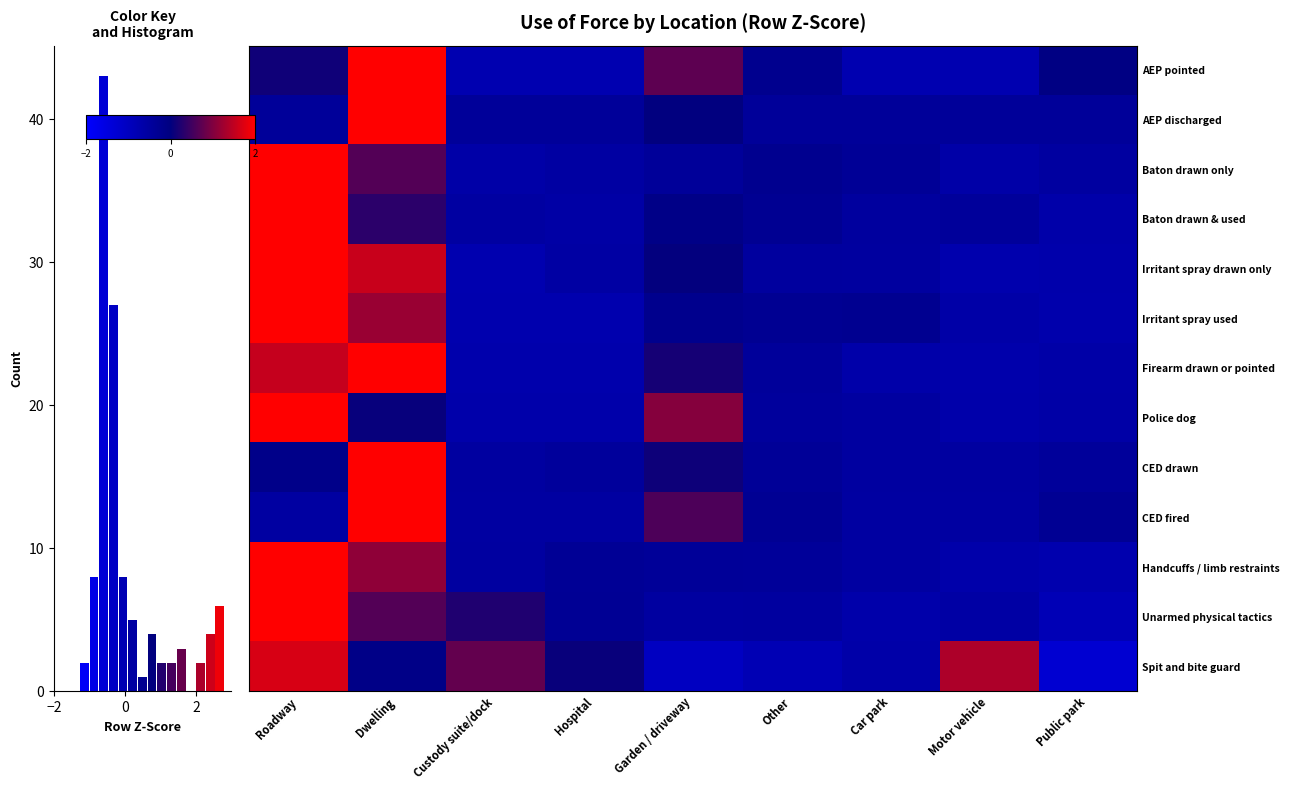

Rank the series by their maximum value, from lowest to highest.

Spit and bite guard, Firearm drawn or pointed, Irritant spray drawn only, Irritant spray used, Police dog, Handcuffs / limb restraints, AEP pointed, Unarmed physical tactics, Baton drawn only, CED fired, Baton drawn & used, CED drawn, AEP discharged